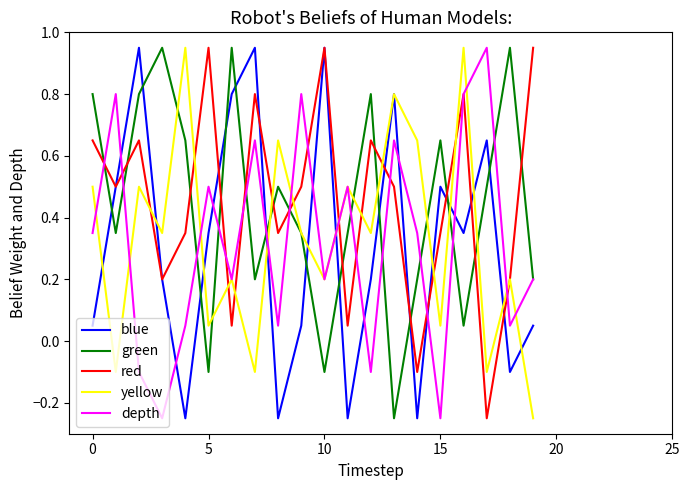

How many lines are shown in the chart?

5